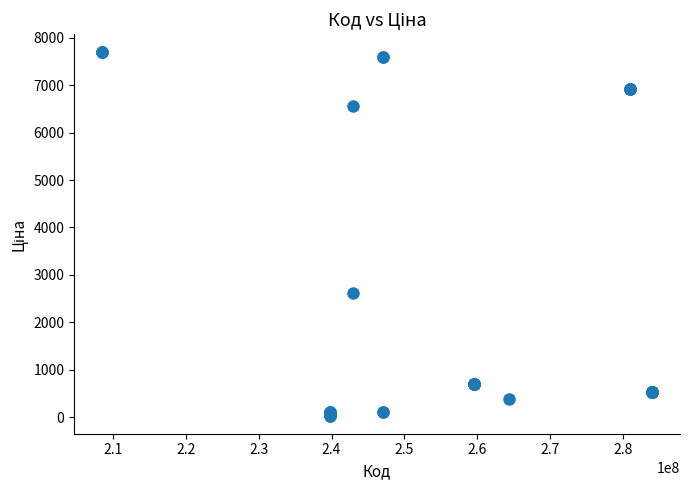

What Y value in the scatter plot is closest to 3862?

2627.5